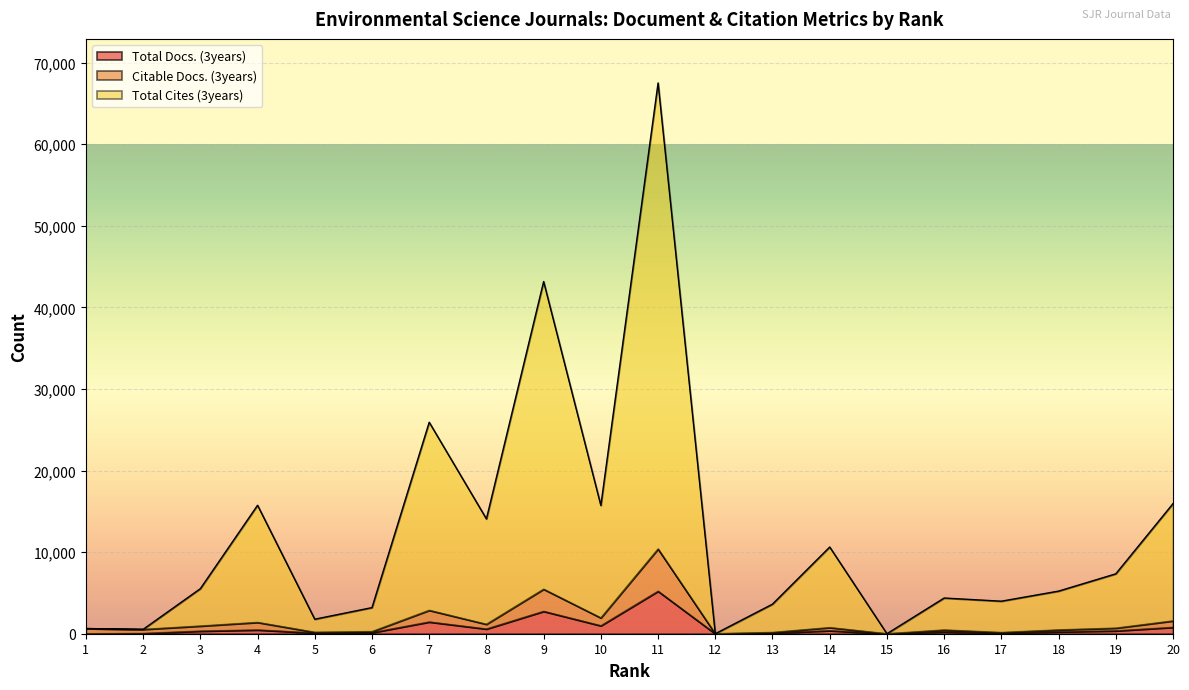

Is it true that Total Cites (3years) equals 5521 at 3?

True